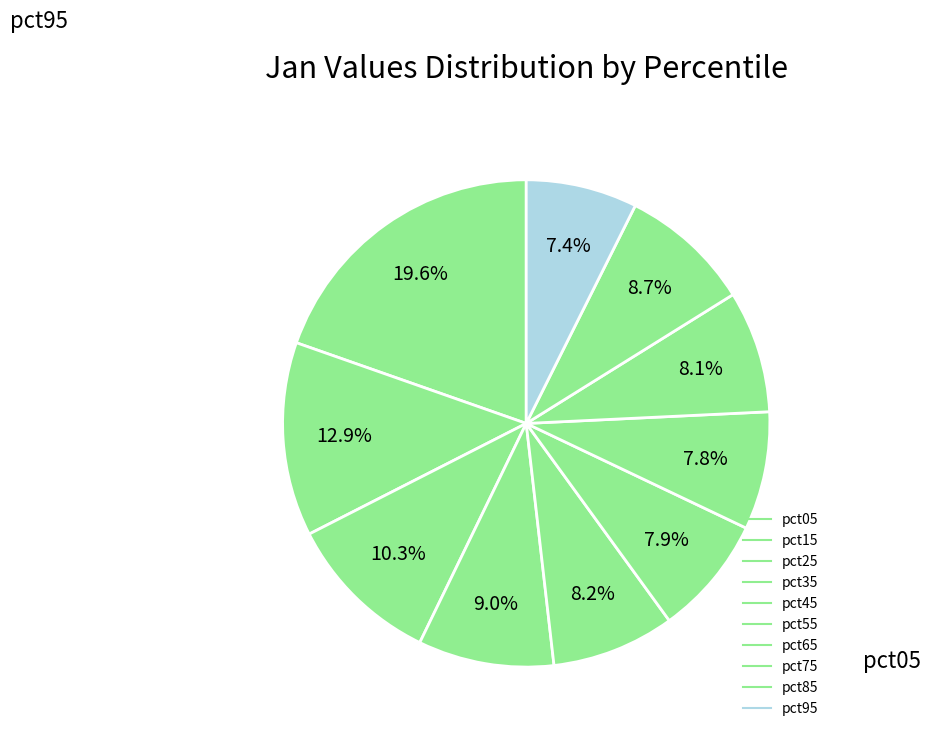

What is the largest slice in the pie chart?

pct05